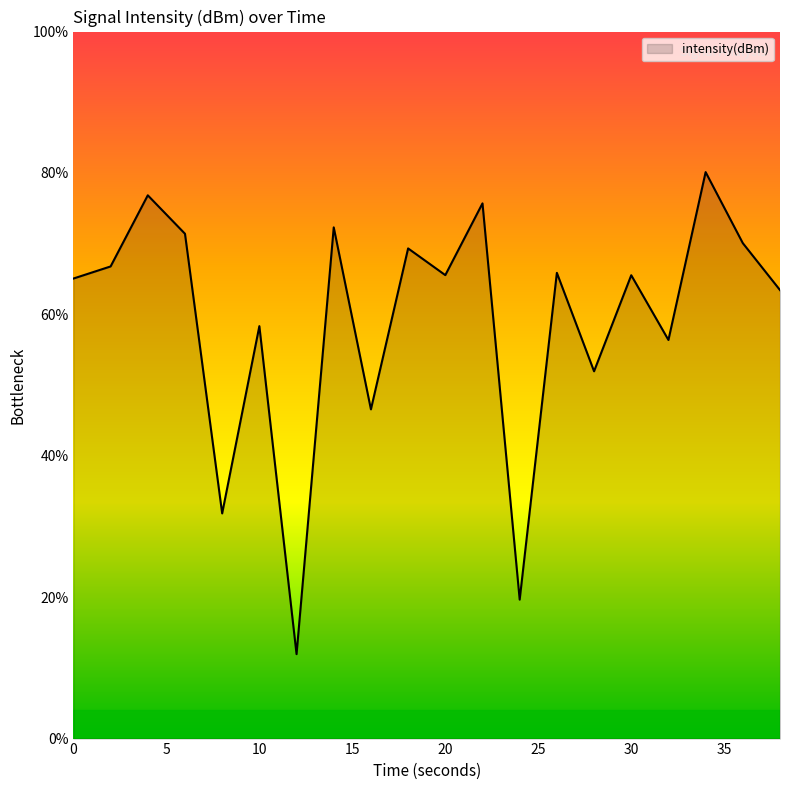

What is the greatest value displayed?

80.1